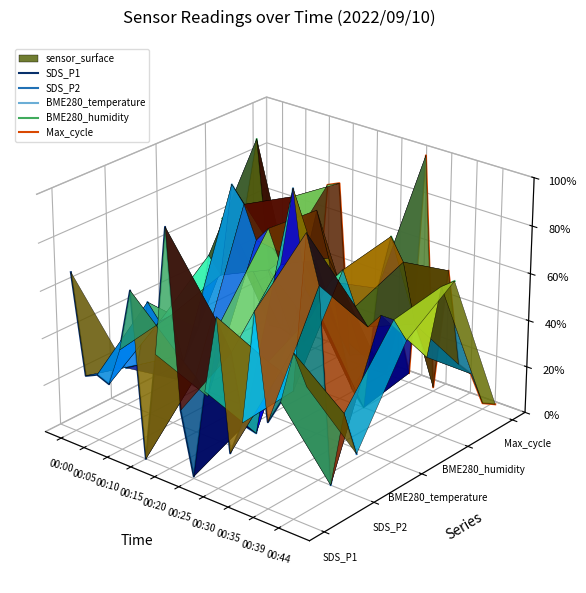

List the series in order of their peak value, lowest first.

SDS_P2, SDS_P1, BME280_temperature, Max_cycle, BME280_humidity